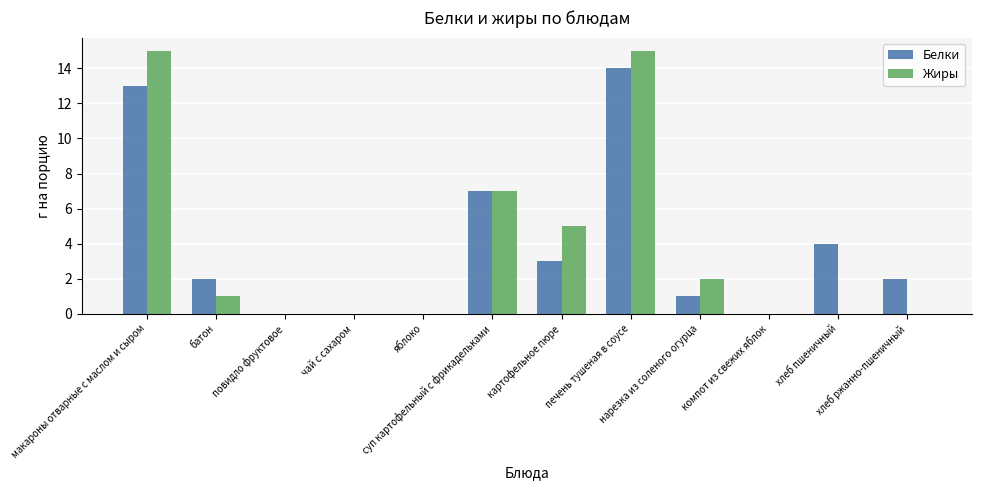

What is the average value of the Жиры series?

4